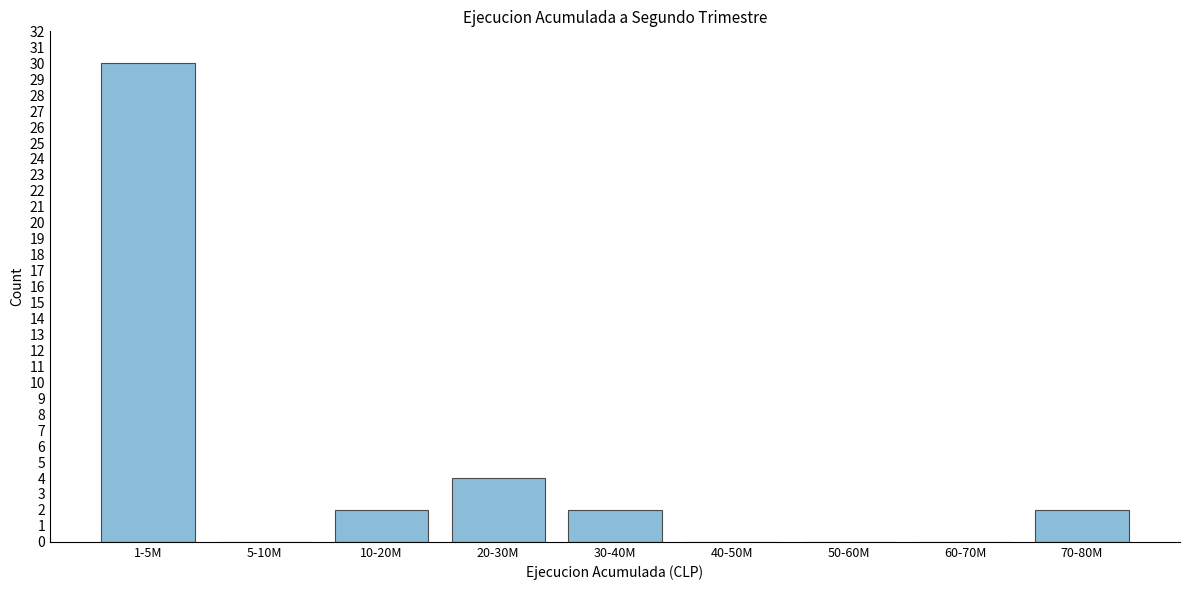

Reading right to left, transcribe all the data shown in this chart.

70-80M=2	60-70M=0	50-60M=0	40-50M=0	30-40M=2	20-30M=4	10-20M=2	5-10M=0	1-5M=30